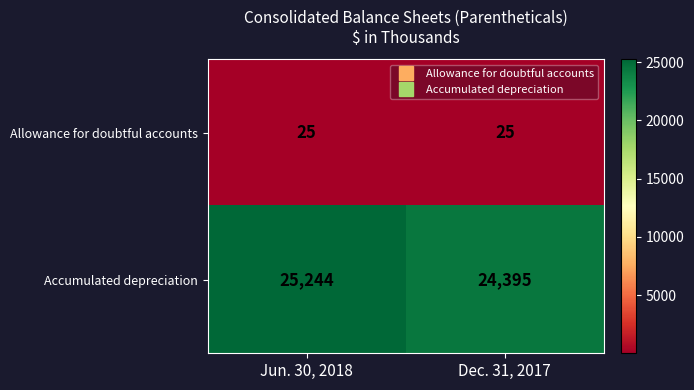

Reading left to right, what are all the values shown in this chart?

Allowance for doubtful accounts: Jun. 30, 2018=25	Dec. 31, 2017=25
Accumulated depreciation: Jun. 30, 2018=25244	Dec. 31, 2017=24395